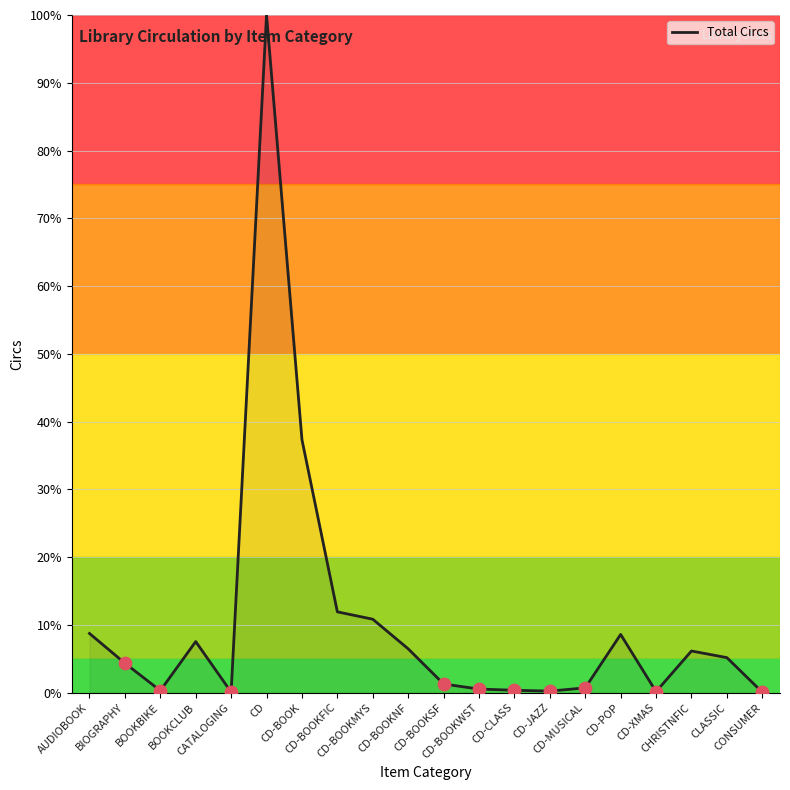

What is the change in value from AUDIOBOOK to CD-BOOK?

+28.6